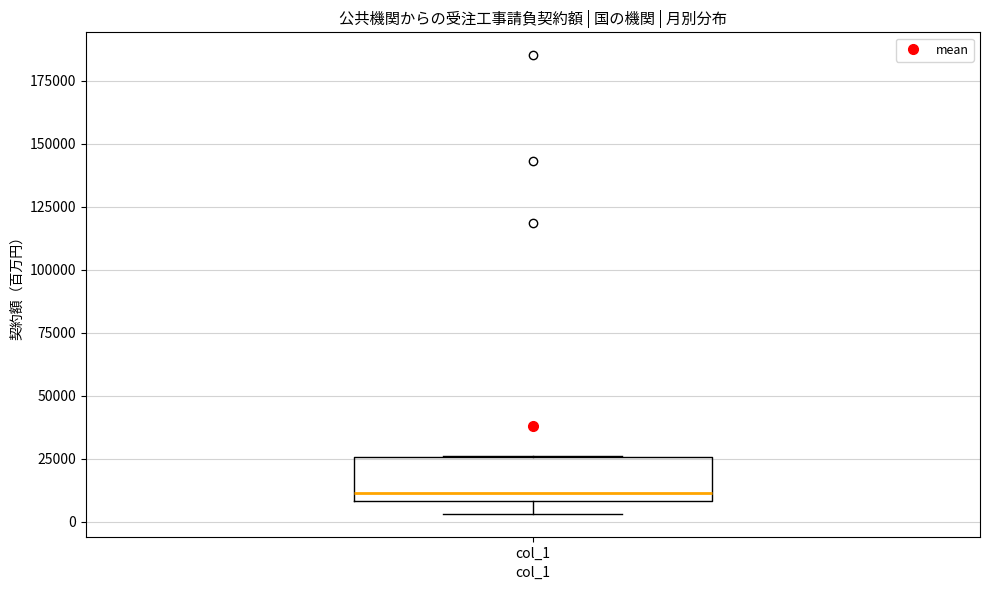

Where does the lower whisker of the box for col_1 end on the y-axis? The values are not printed on the chart, so give them approximately, as read against the axis.

5000